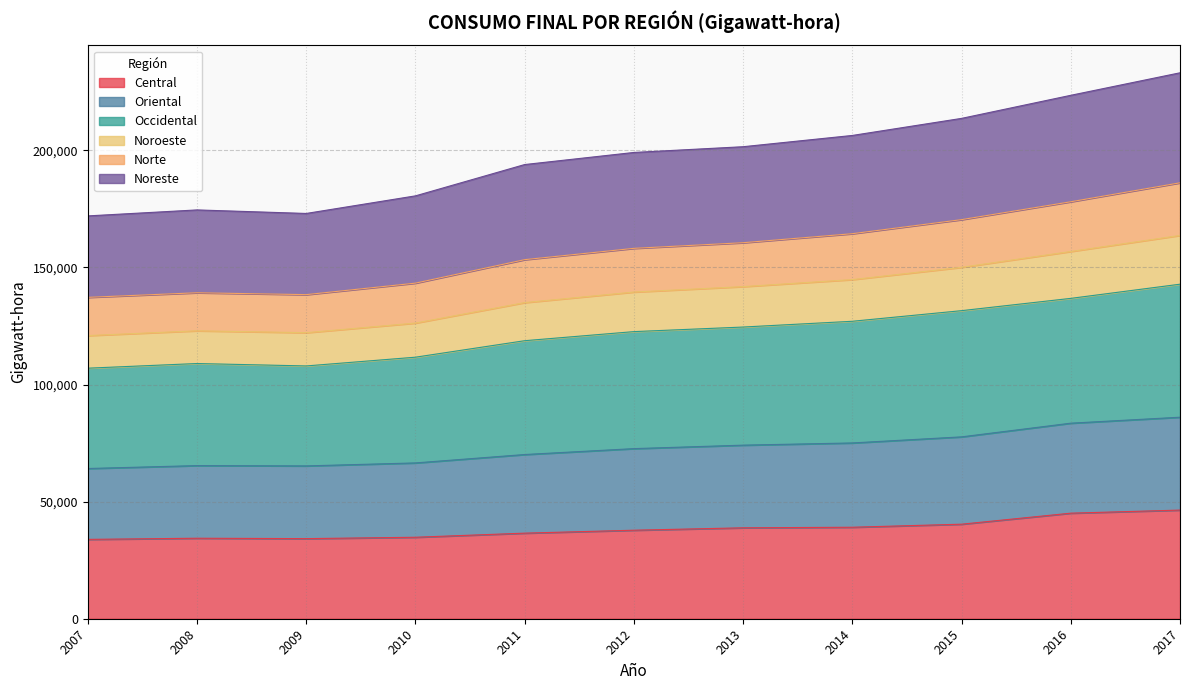

How many values in the Norte series exceed 158138?

6